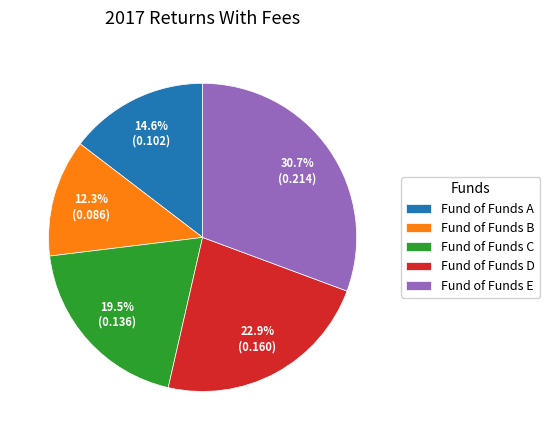

Is it true that Fund of Funds C is 8% of the pie?

False